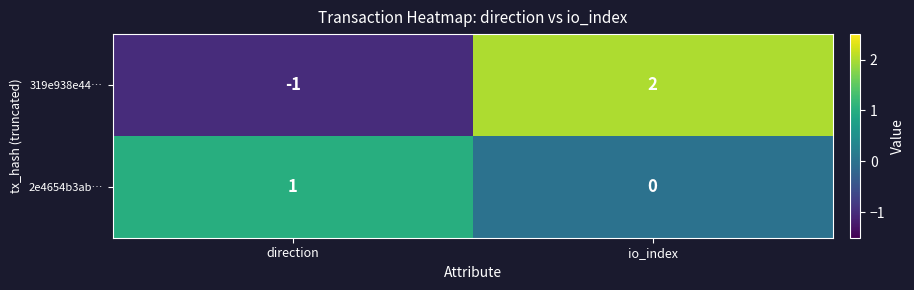

What is the difference between the 319e938e44… values at direction and io_index?

3